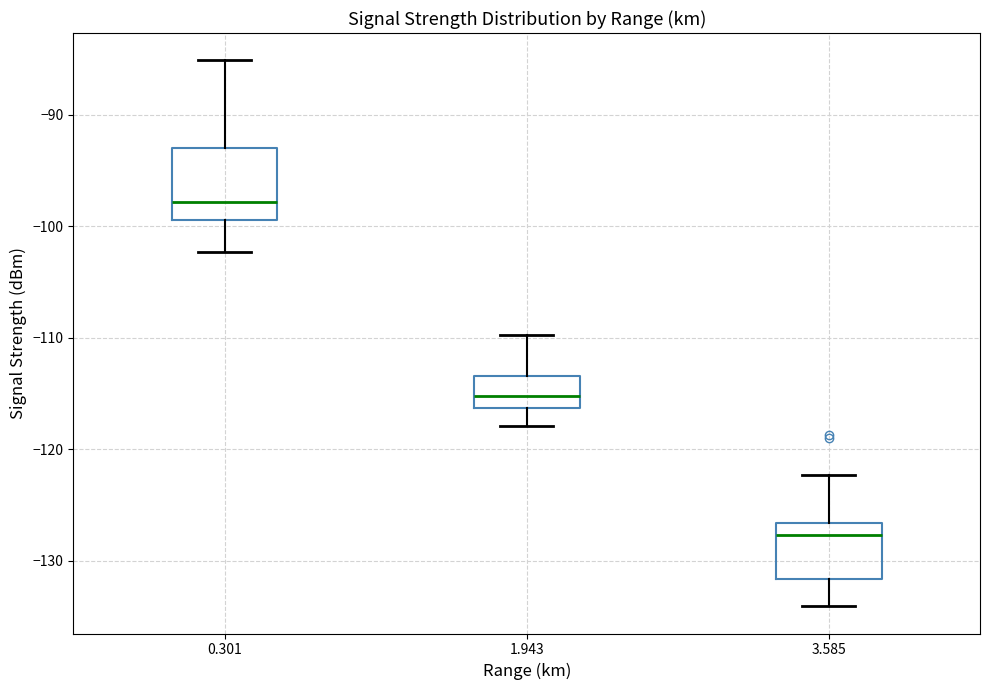

Reading left to right, read every box against the y-axis: the position of its median line, the range the box covers, and the ends of its whiskers. The values are not printed on the chart, so give them approximately, as read against the axis.

0.301: median -98, box -99 to -93, whiskers -102 to -85
1.943: median -115, box -116 to -113, whiskers -118 to -110
3.585: median -128, box -132 to -127, whiskers -134 to -122